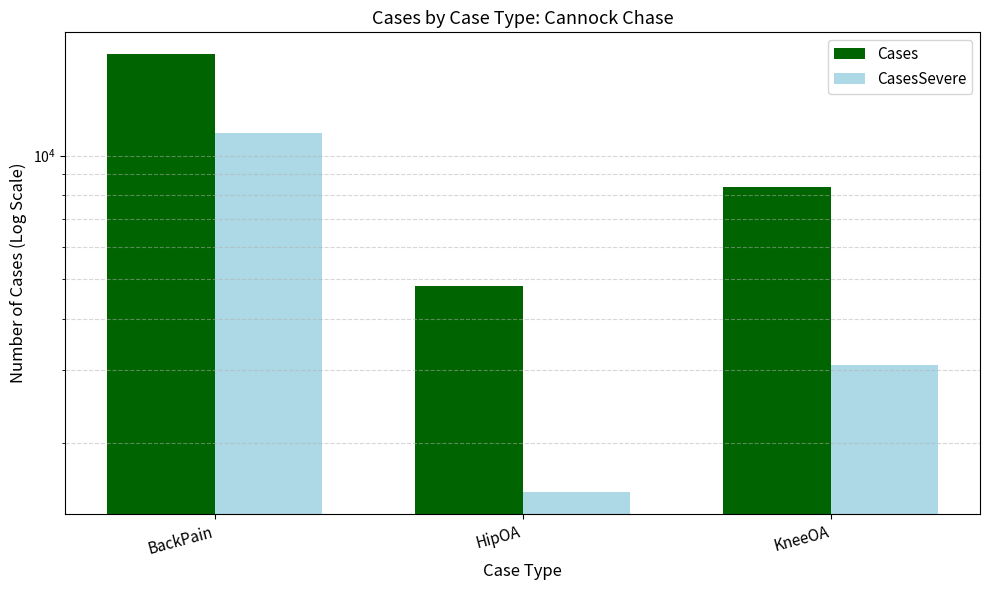

Count the CasesSevere values in the range 1515 to 11324.

3